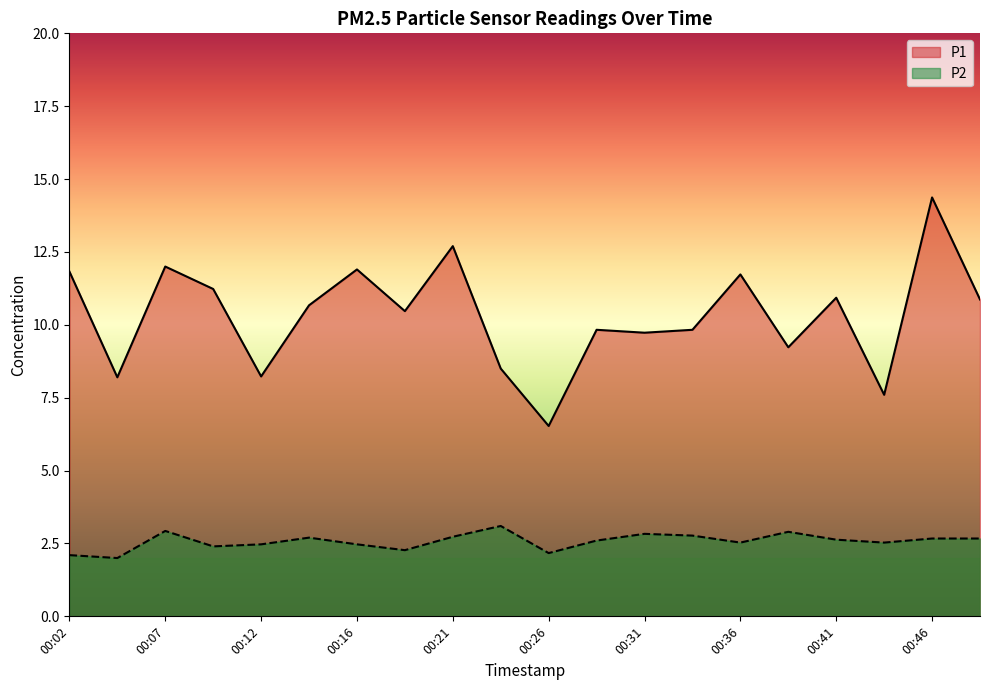

What are all the series names shown in the legend?

P1, P2